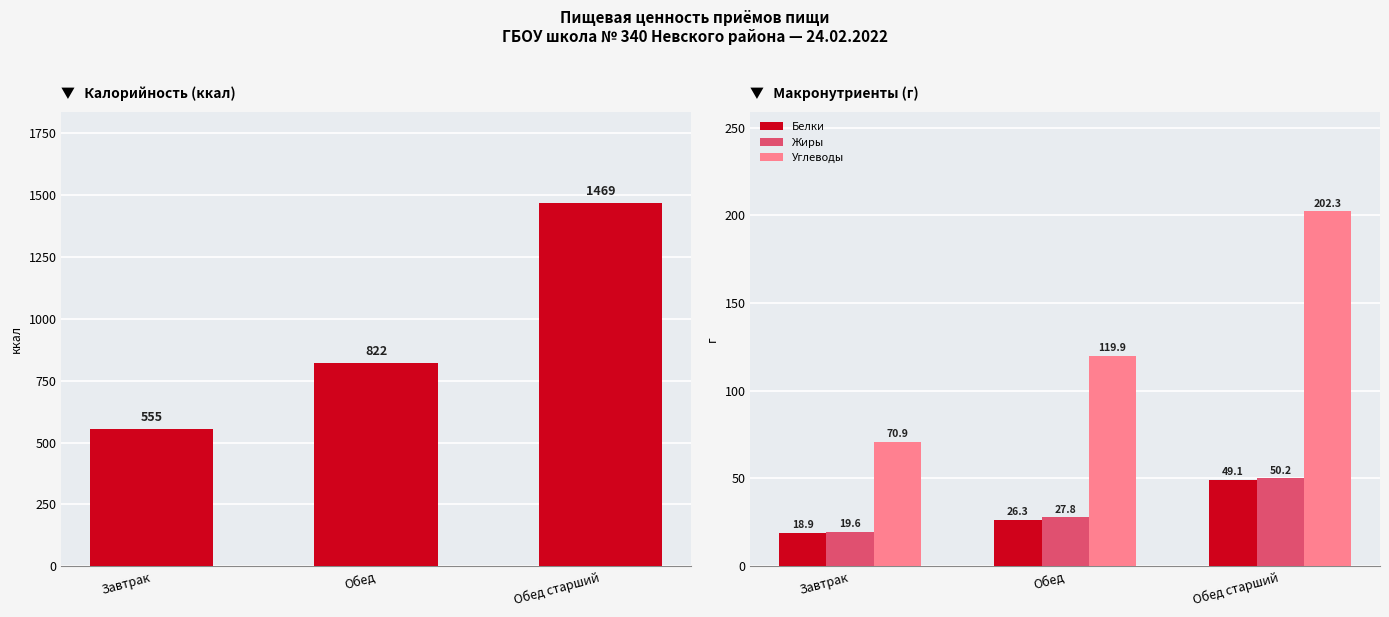

What is the difference between the second highest and minimum values in the Жиры series?

8.3